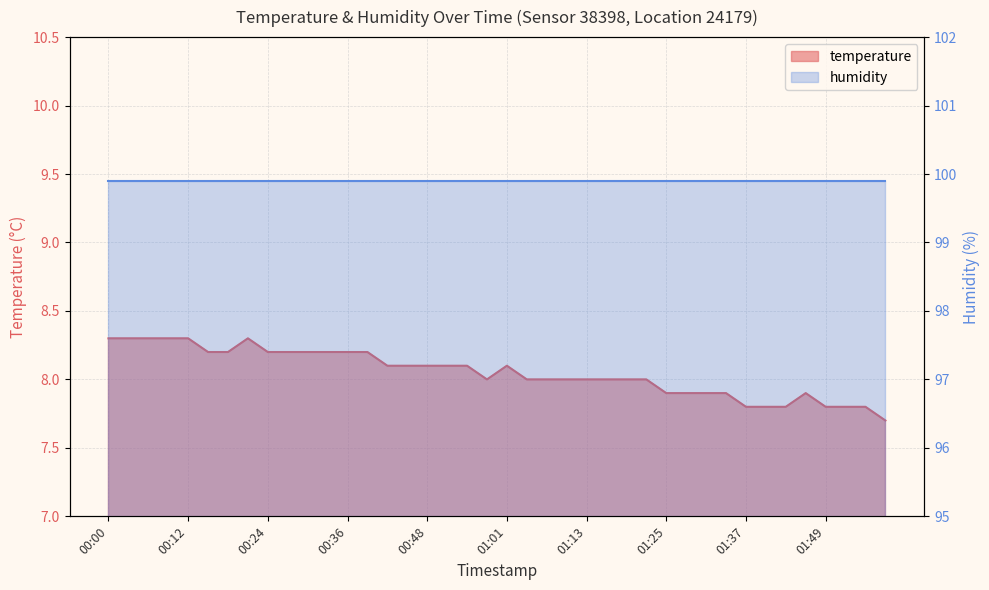

List the labels in order of value, largest first.

00:00, 00:03, 00:06, 00:09, 00:12, 00:21, 00:15, 00:18, 00:24, 00:27, 00:30, 00:33, 00:36, 00:39, 00:42, 00:45, 00:48, 00:51, 00:55, 01:01, 00:58, 01:04, 01:07, 01:10, 01:13, 01:16, 01:19, 01:22, 01:25, 01:28, 01:31, 01:34, 01:46, 01:37, 01:40, 01:43, 01:49, 01:52, 01:55, 01:58